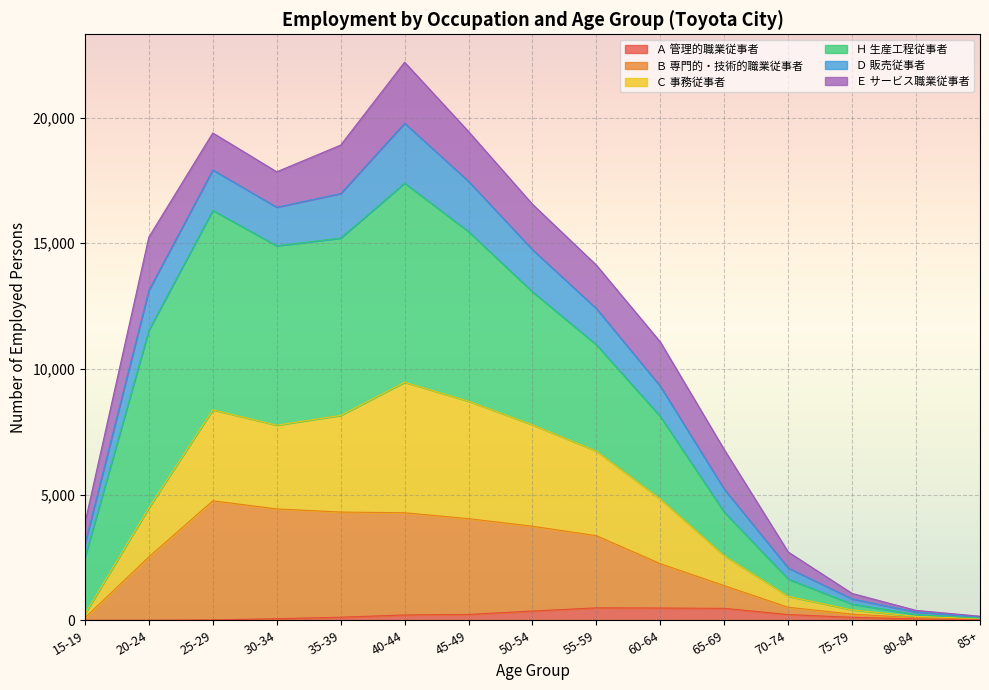

What is the maximum value shown in the chart?

22205